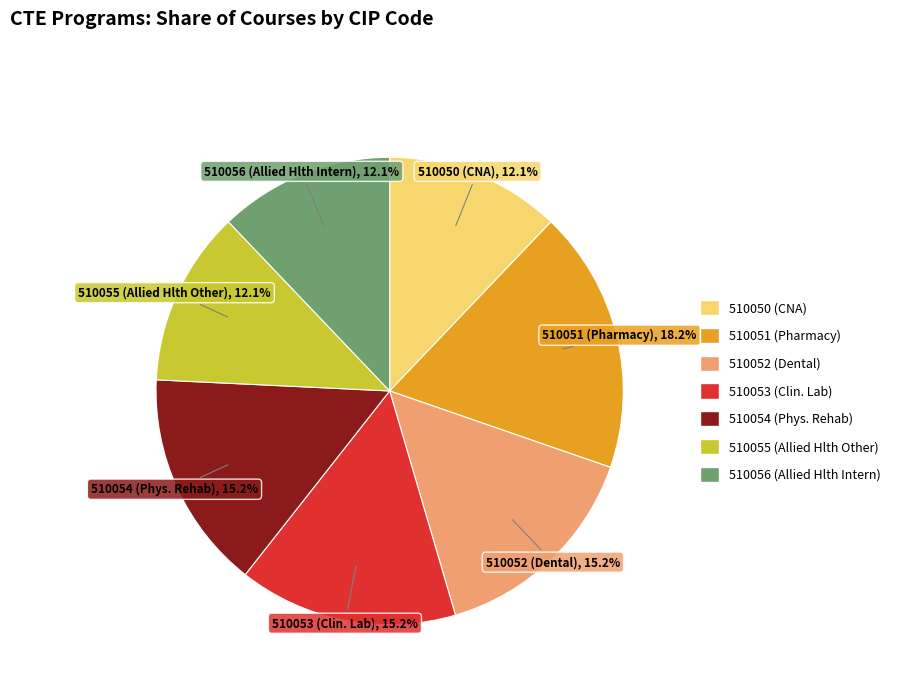

To the nearest percent, what portion does 510052 represent?

15%